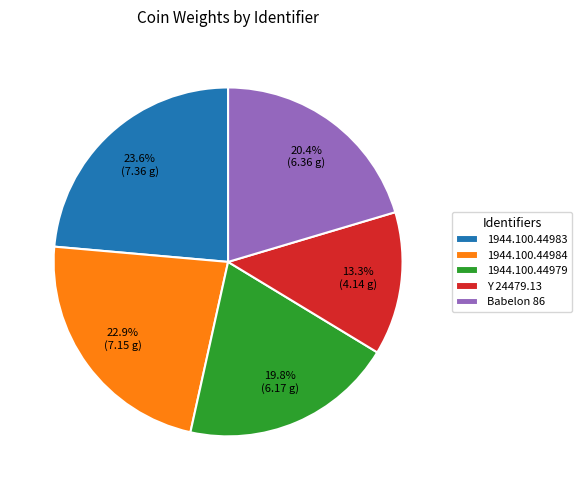

To the nearest percent, what is the difference between the 1944.100.44983 and 1944.100.44979 slice percentages?

4%